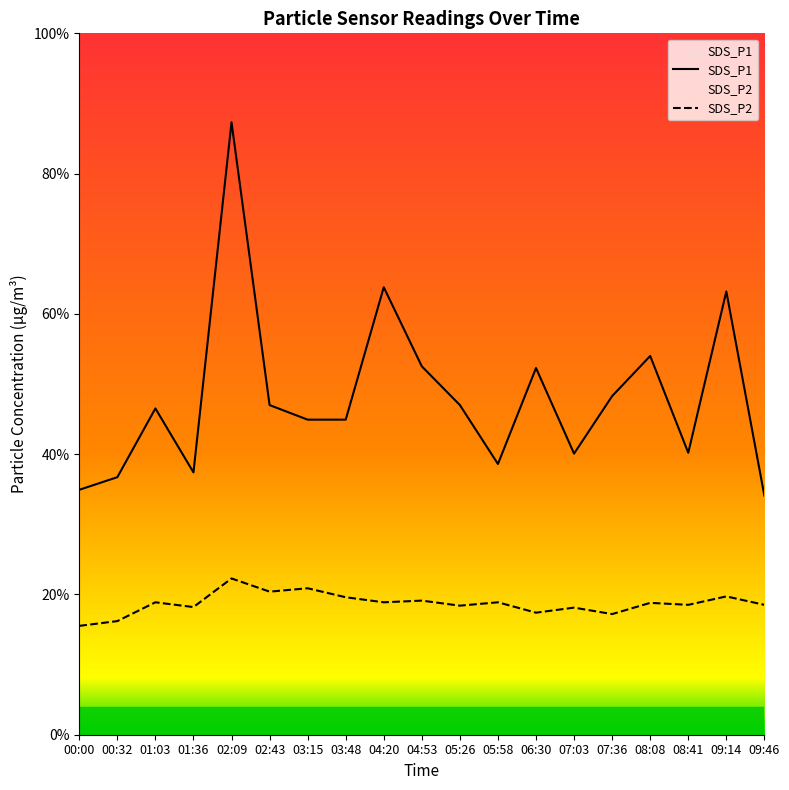

How many lines are shown in the chart?

2